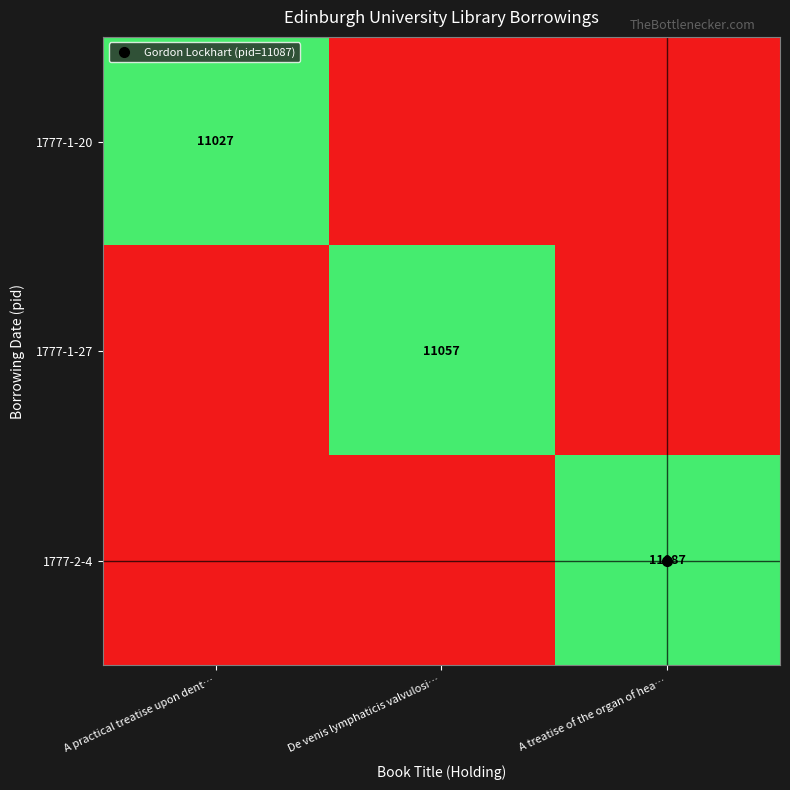

What is the total value across all series at A treatise of the organ of hea…?

11087